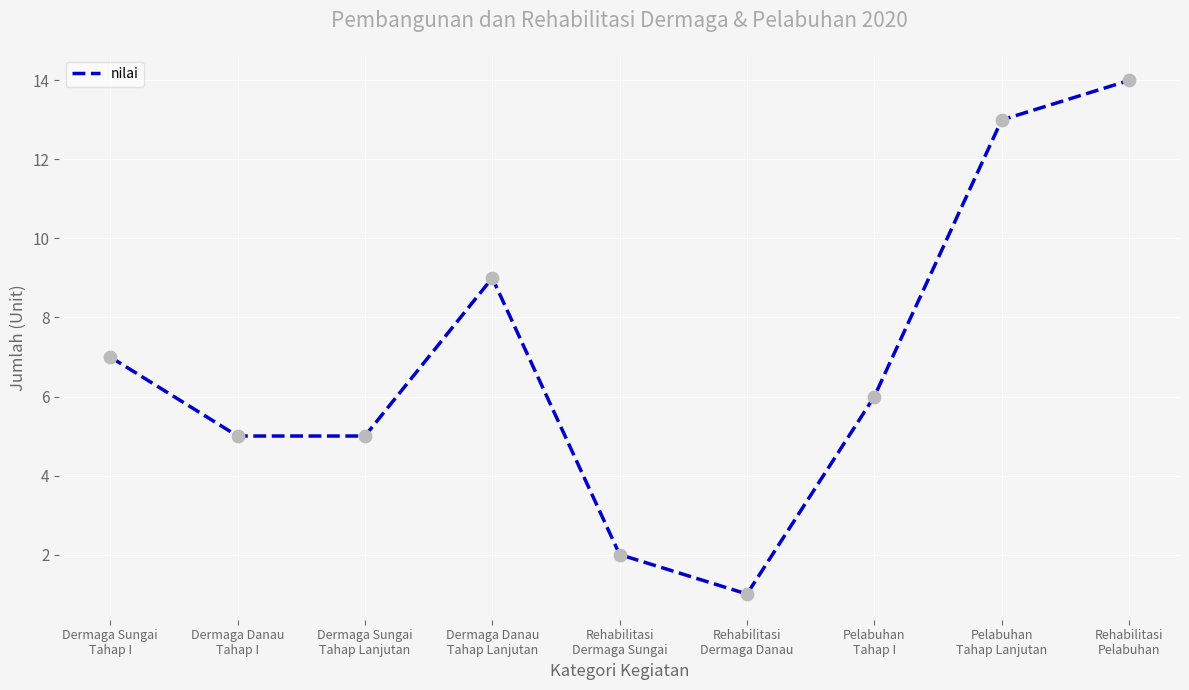

Which has a higher value, Dermaga Sungai
Tahap Lanjutan or Pelabuhan
Tahap Lanjutan?

Pelabuhan
Tahap Lanjutan